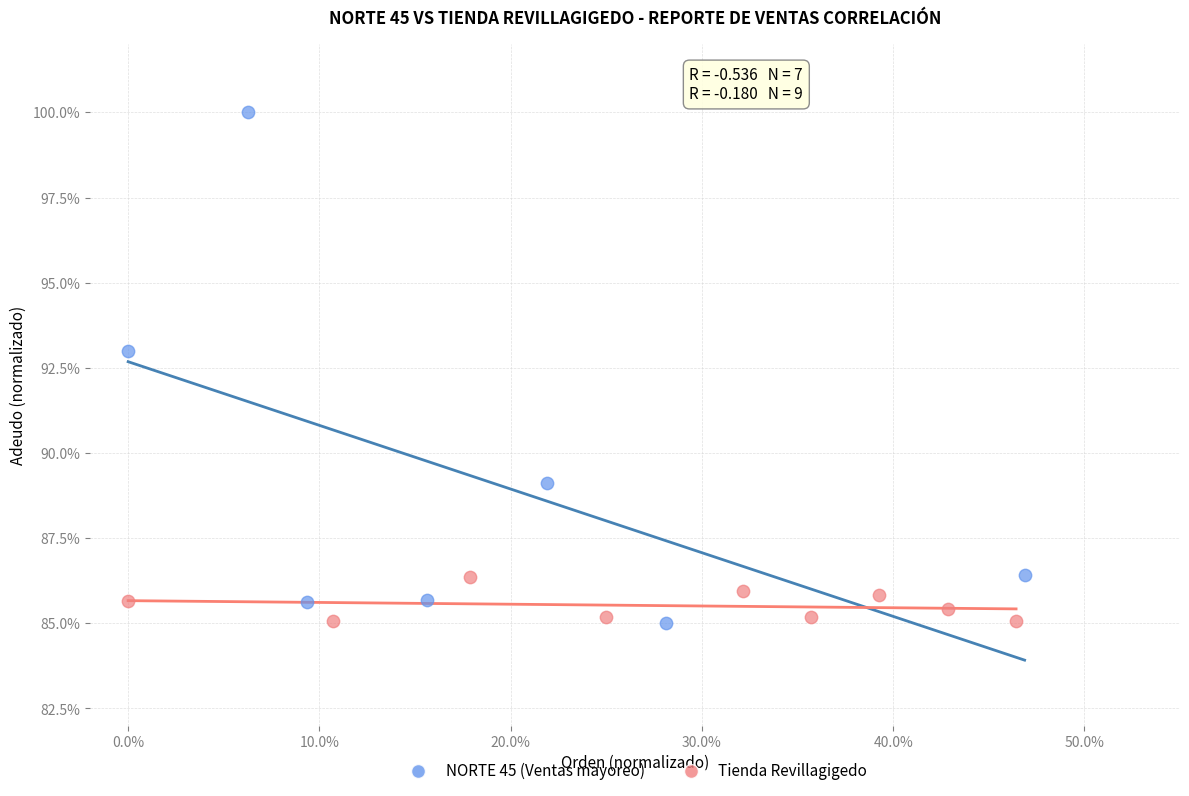

Which series has the widest spread of Y values?

NORTE 45 (Ventas mayoreo)